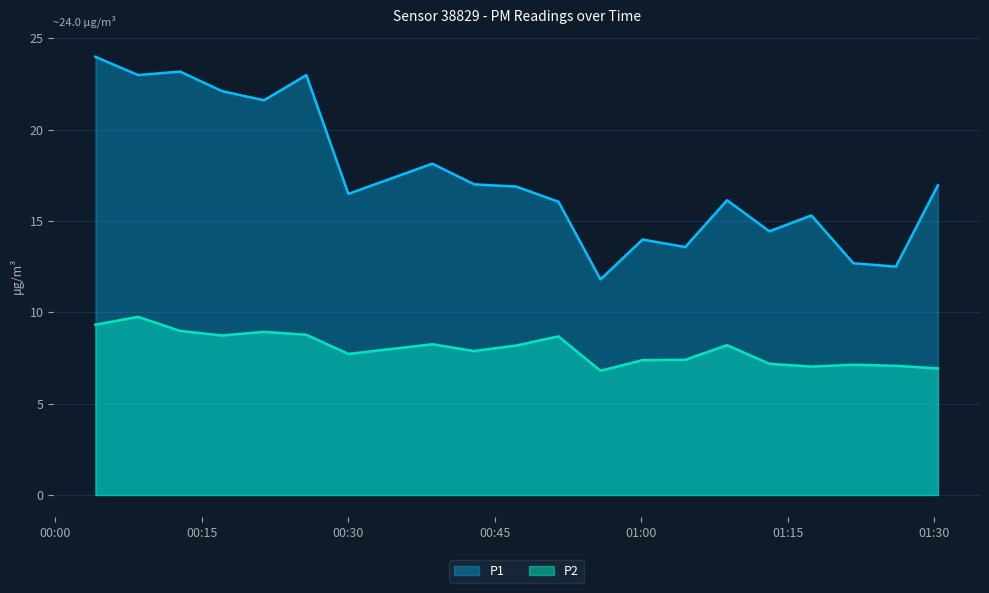

Reading left to right, what are all the values shown in this chart?

P1: 24.0	23.0	23.2	22.1	21.6	23.0	16.5	18.1	17.0	16.9	16.1	11.8	14.0	13.6	16.1	14.4	15.3	12.7	12.5	16.9
P2: 9.3	9.8	9.0	8.7	8.9	8.8	7.7	8.2	7.9	8.2	8.7	6.8	7.4	7.4	8.2	7.2	7.0	7.1	7.1	6.9